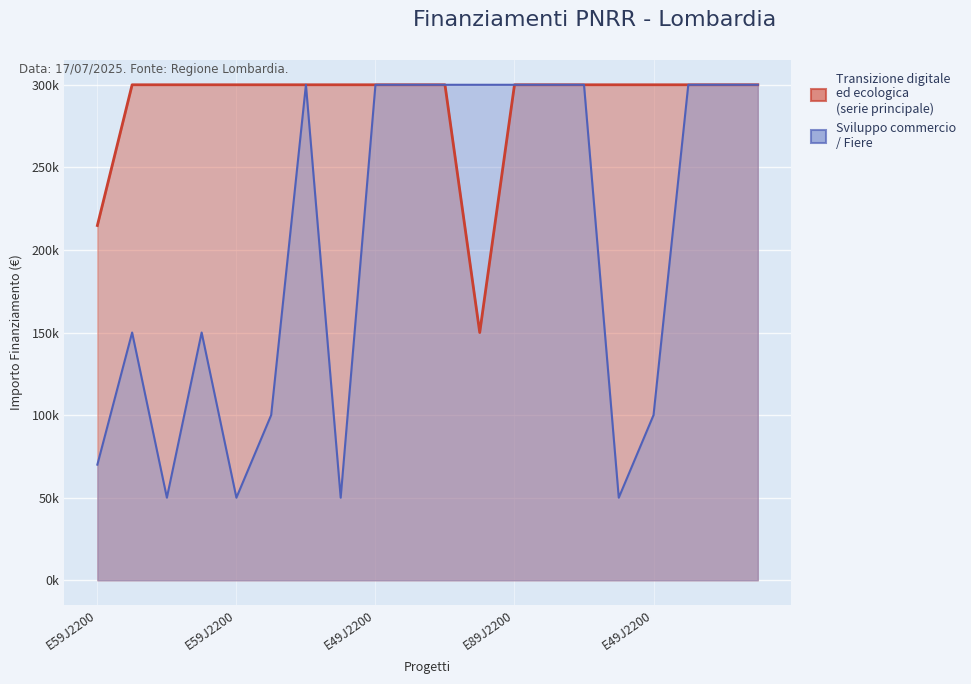

At which category does Transizione digitale ed ecologica reach its first local valley?

E79J22003840006